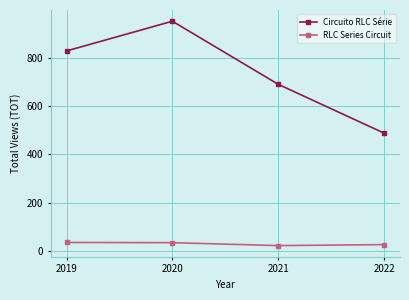

Where does the RLC Series Circuit series first go above 35?

2019